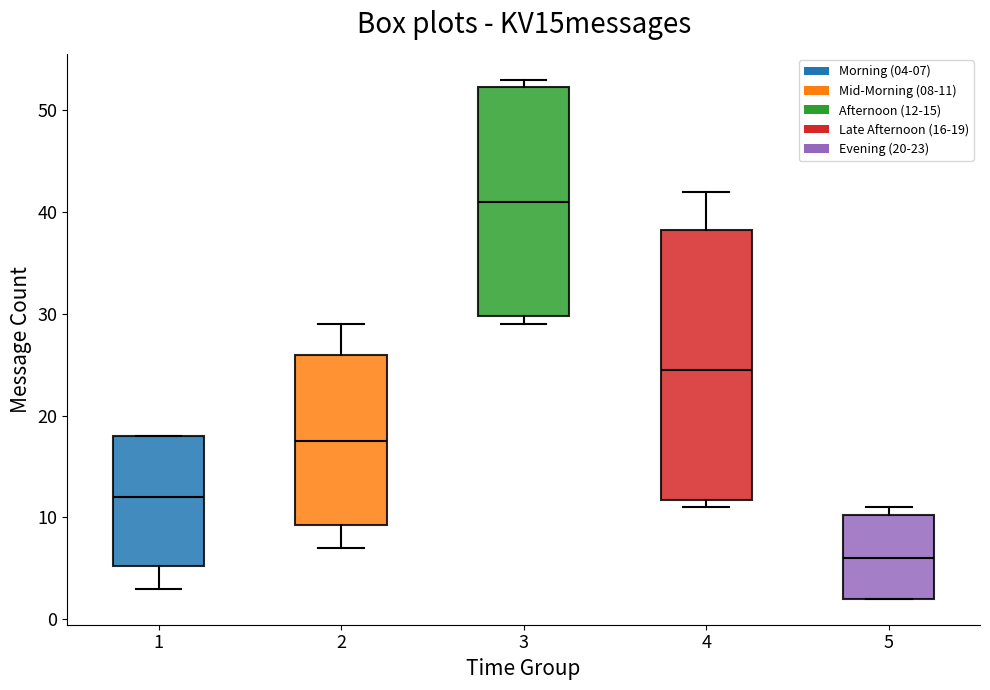

Reading left to right, read every box against the y-axis: the position of its median line, the range the box covers, and the ends of its whiskers. The values are not printed on the chart, so give them approximately, as read against the axis.

1: median 12, box 5 to 18, whiskers 3 to 18
2: median 18, box 9 to 26, whiskers 7 to 29
3: median 41, box 30 to 52, whiskers 29 to 53
4: median 25, box 12 to 38, whiskers 11 to 42
5: median 6, box 2 to 10, whiskers 2 to 11